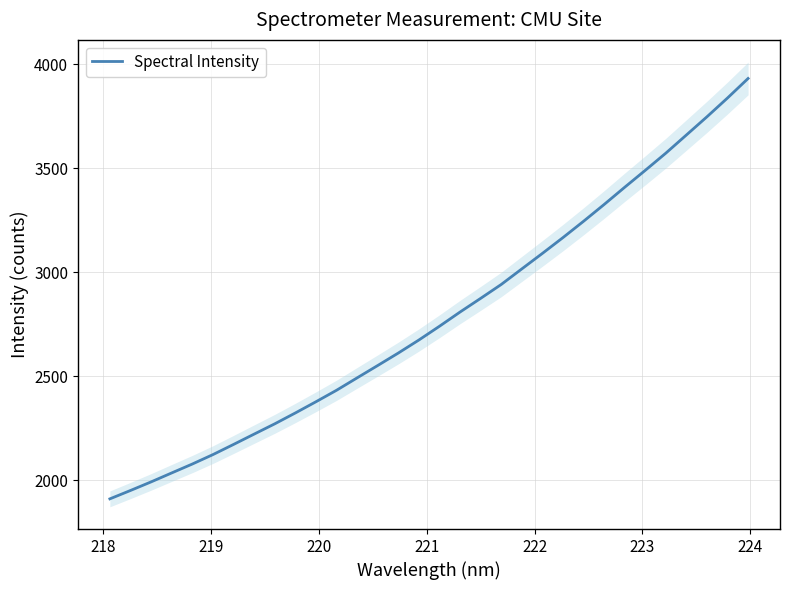

The value at 221 is 460.0. True or false?

False